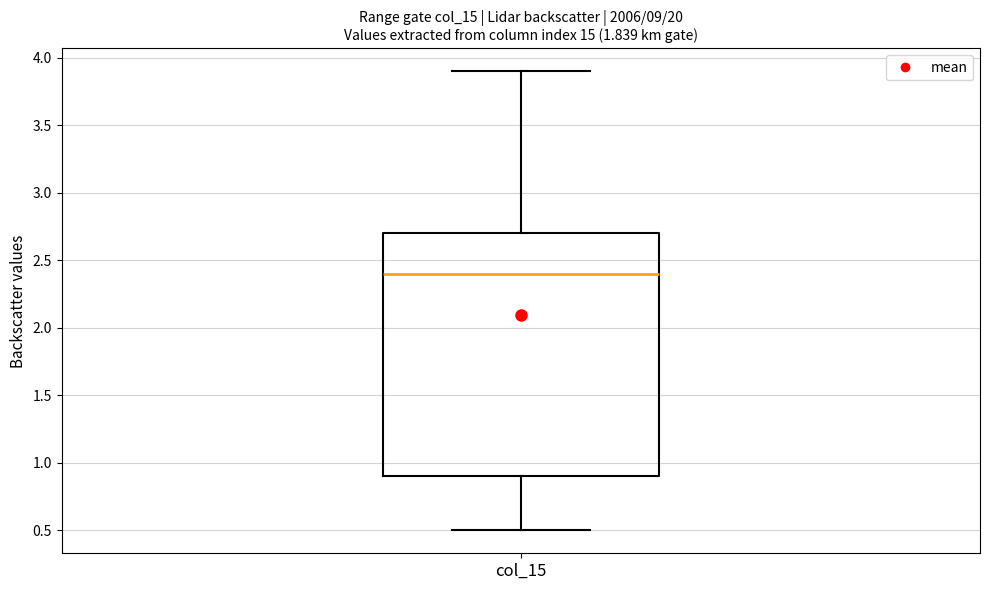

Transcribe this box plot: give where the median line is, the range the box spans, and where the two whiskers end, as read against the y-axis. The values are not printed on the chart, so give them approximately, as read against the axis.

median 2.4, box 0.9 to 2.7, whiskers 0.5 to 3.9